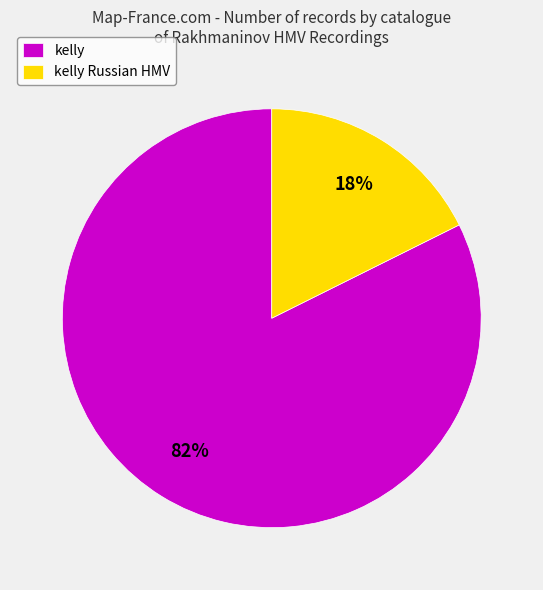

What percentage is the kelly slice, to the nearest percent?

82%